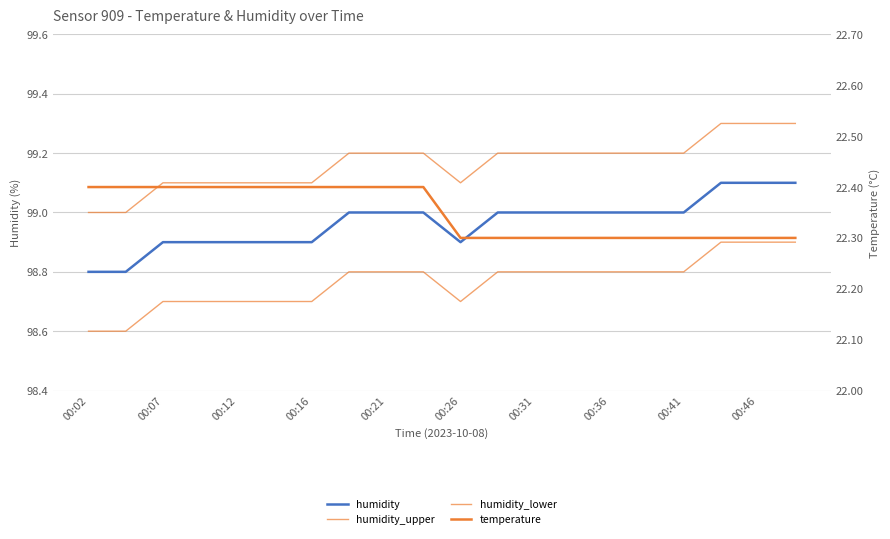

Which series has the largest total across all categories?

humidity_upper